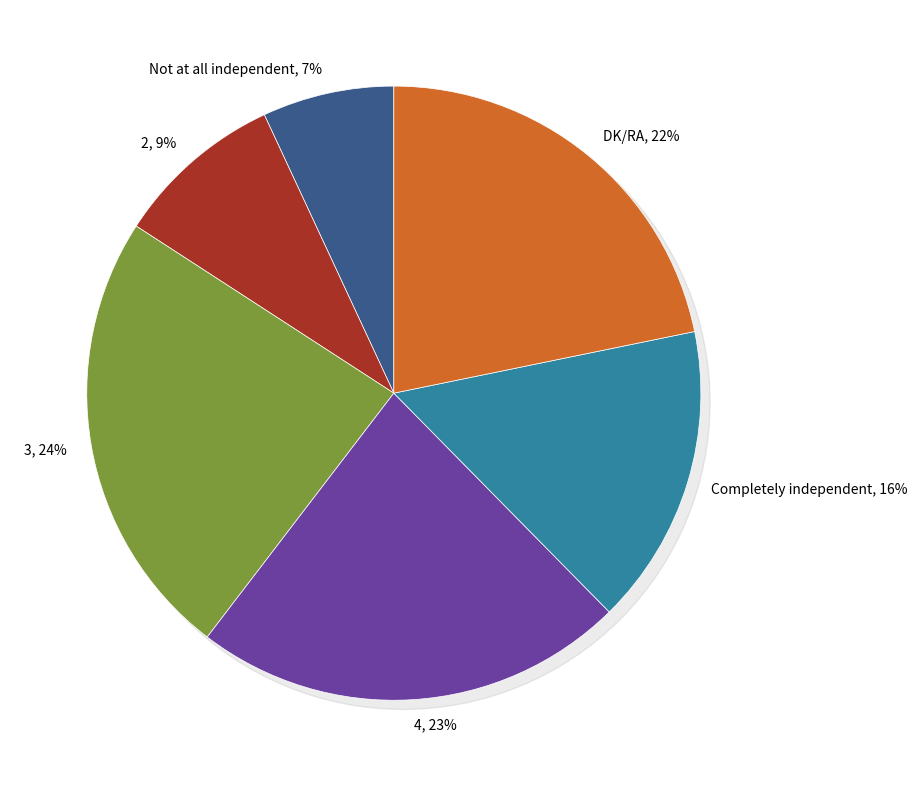

Approximately how many times larger is the value at DK/RA compared to 4?

1.0